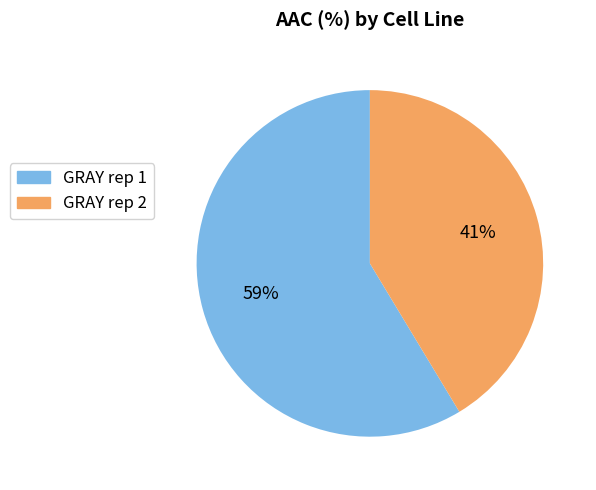

Count the number of slices in the pie.

2